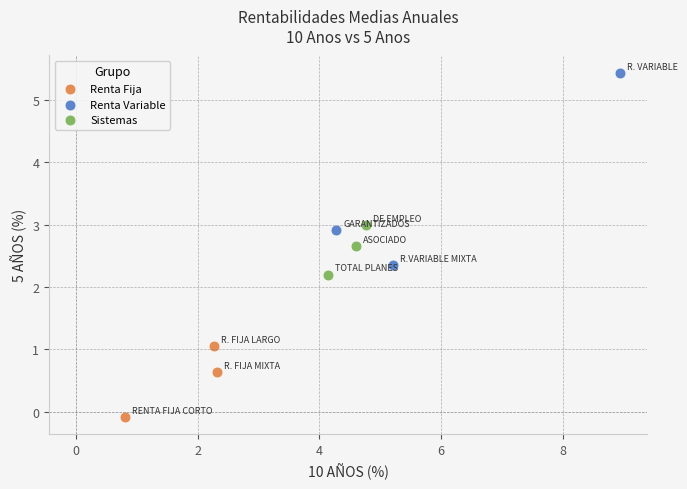

Which series reaches the minimum Y coordinate?

Renta Fija